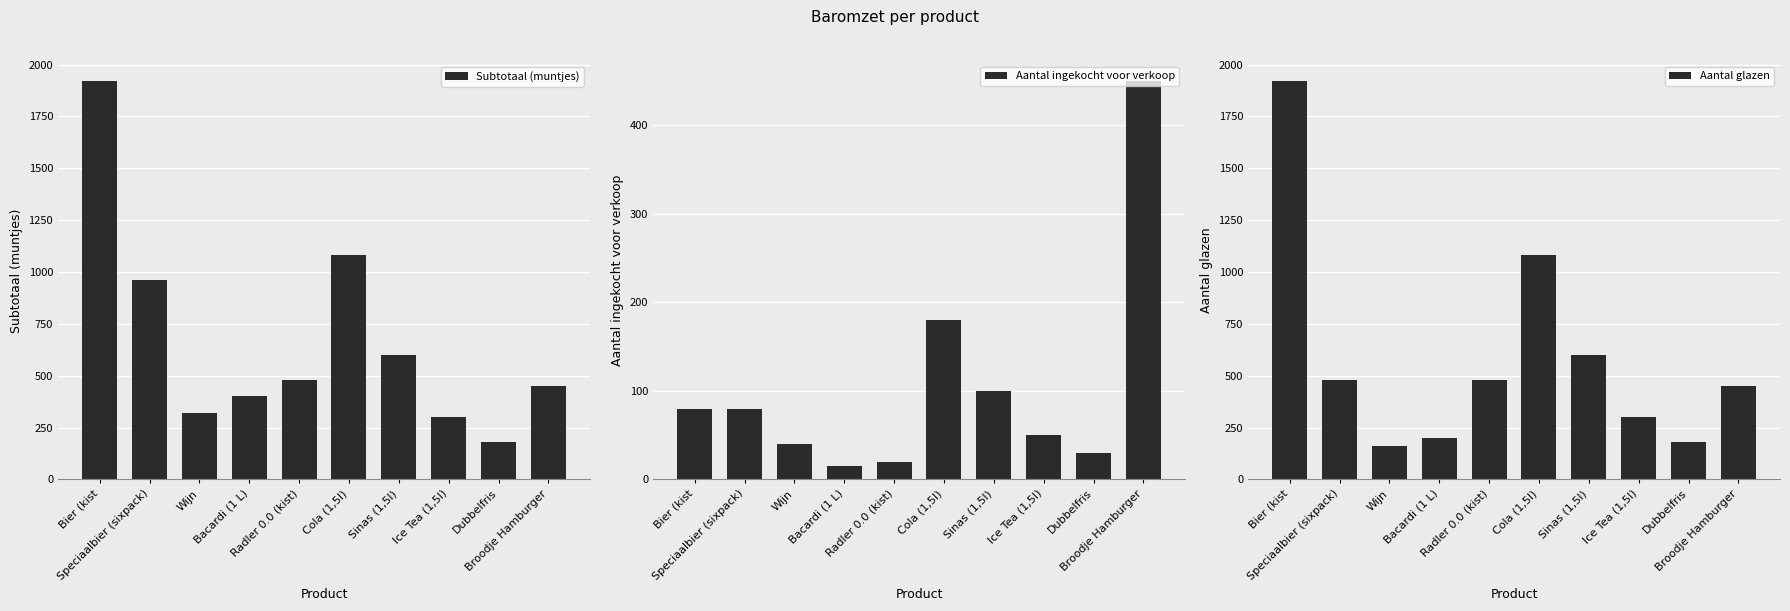

Rank the categories by Aantal ingekocht voor verkoop value from lowest to highest.

Bacardi (1 L), Radler 0.0 (kist), Dubbelfris, Wijn, Ice Tea (1,5l), Bier (kist, Speciaalbier (sixpack), Sinas (1,5l), Cola (1,5l), Broodje Hamburger